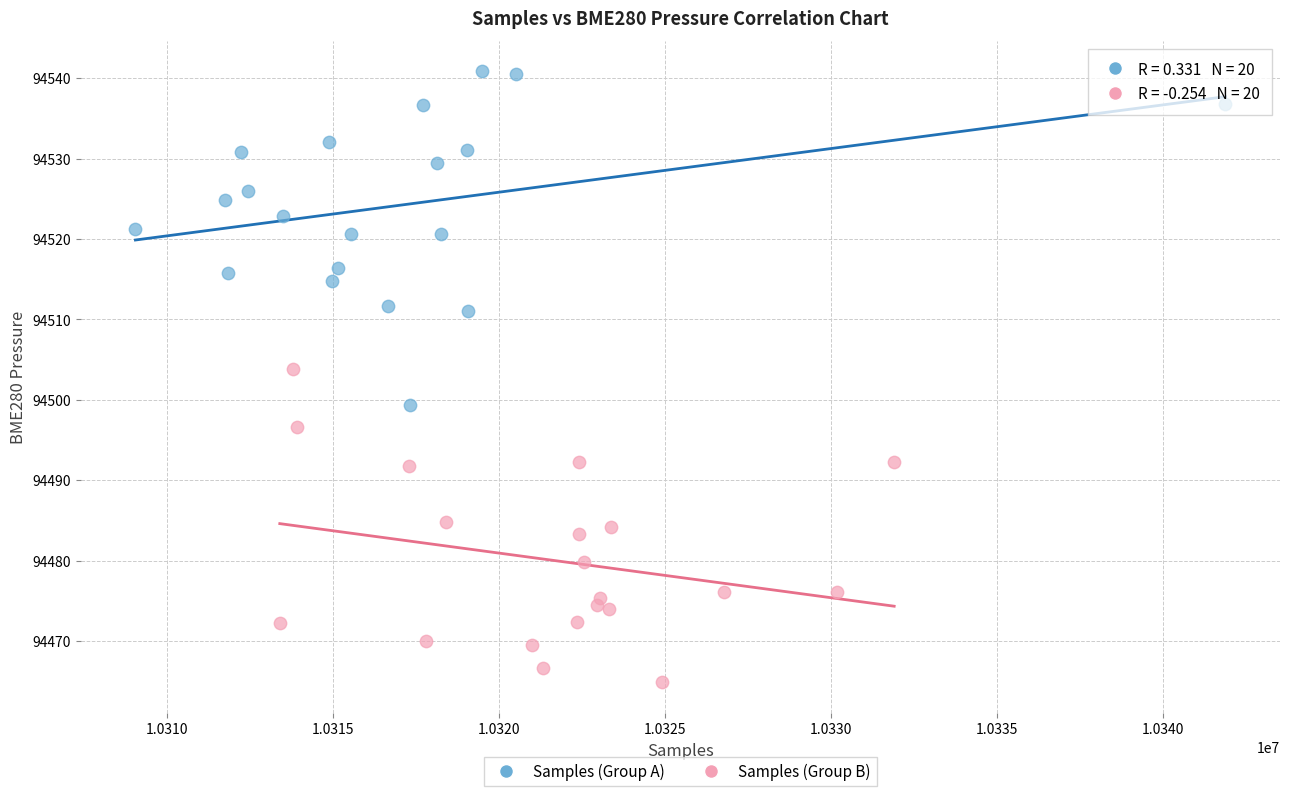

Which series reaches the maximum Y coordinate?

Samples (Group A)